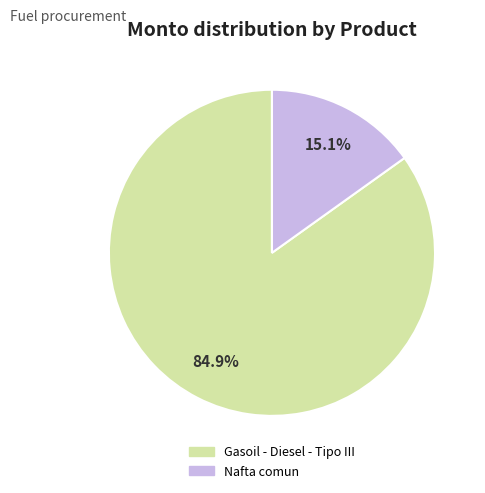

Combined, what portion of the pie is Nafta comun and Gasoil - Diesel - Tipo III?

100.0%